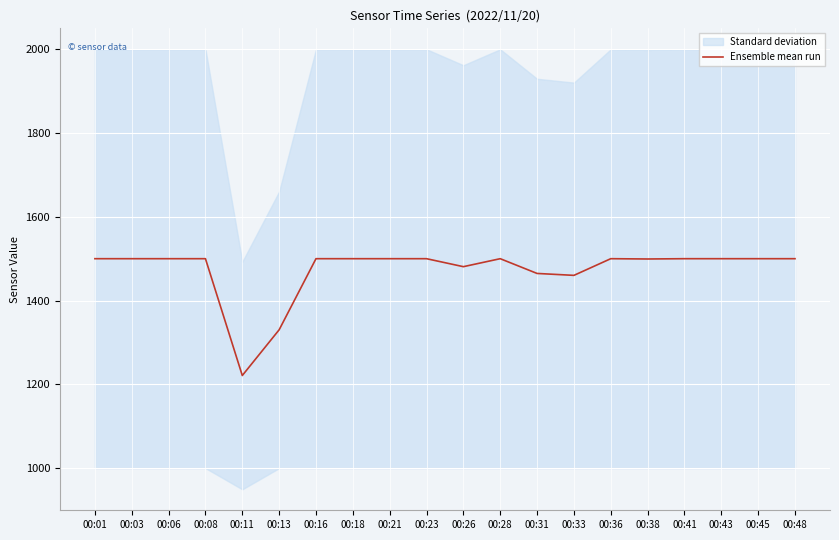

The value of Ensemble mean run at 00:11 is 1221.0. True or false?

True